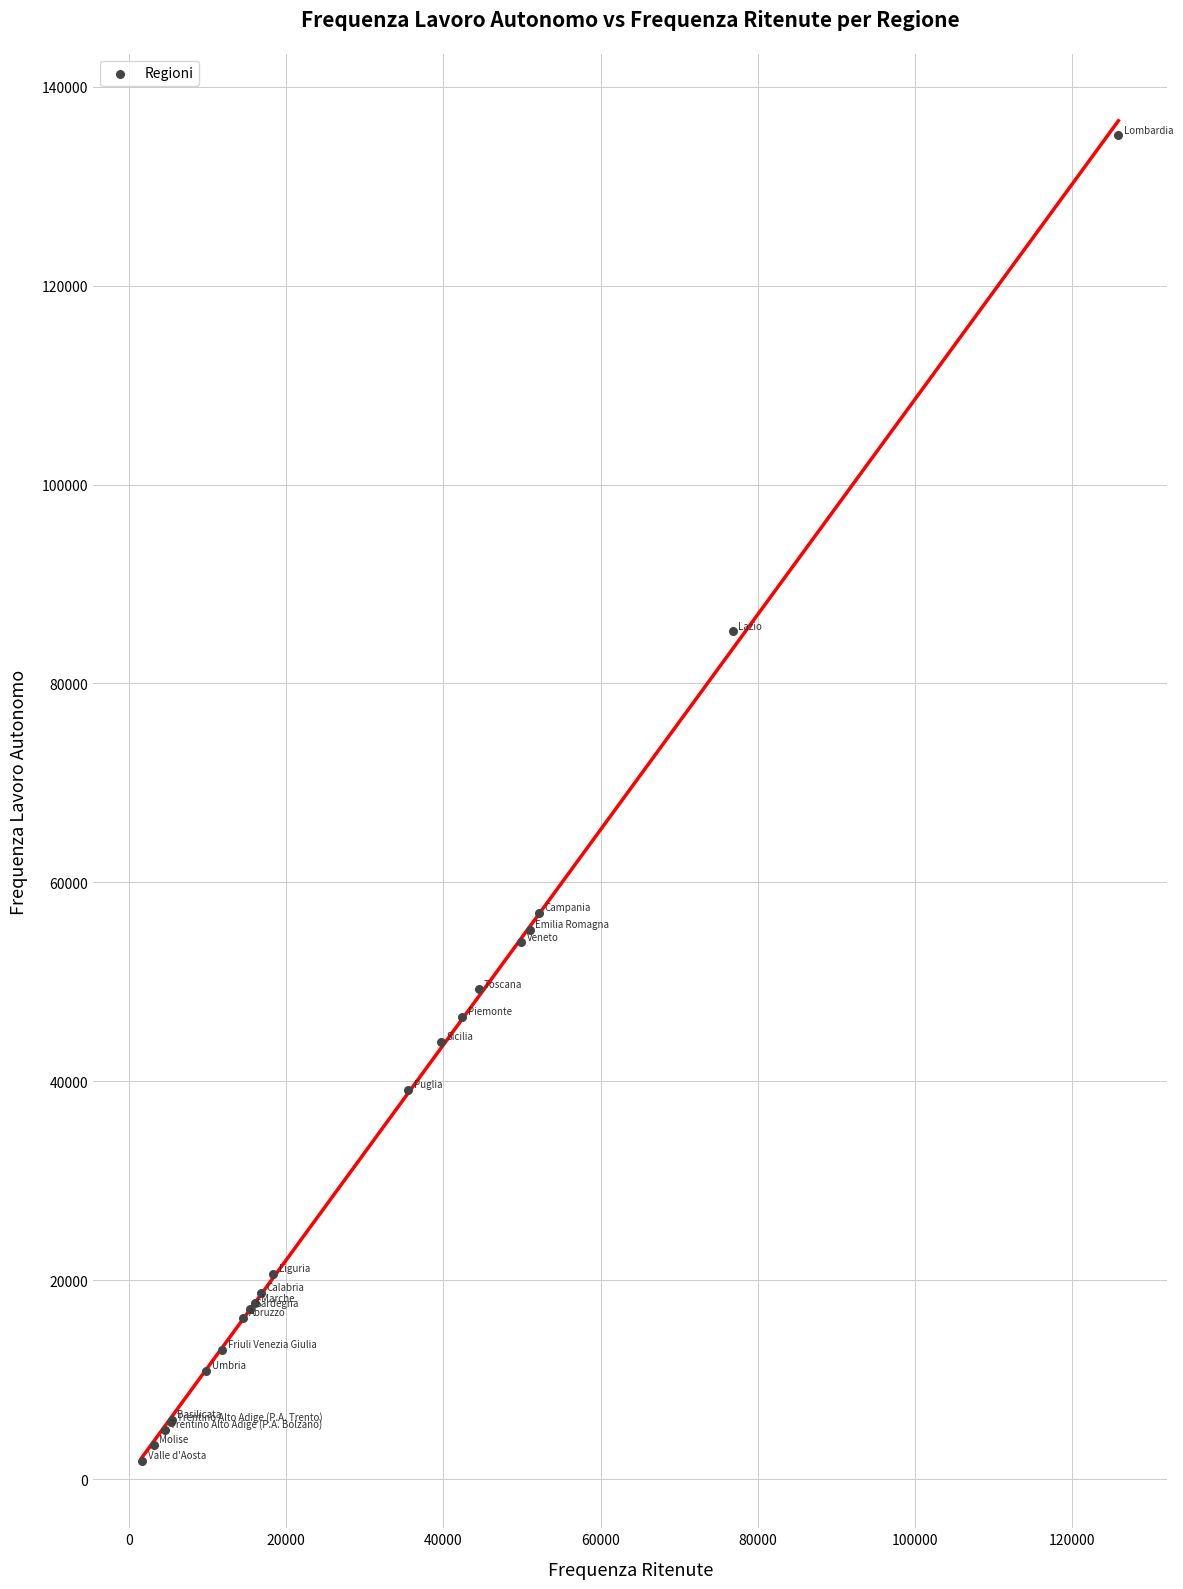

What Y value in the scatter plot is closest to 68458?

56970